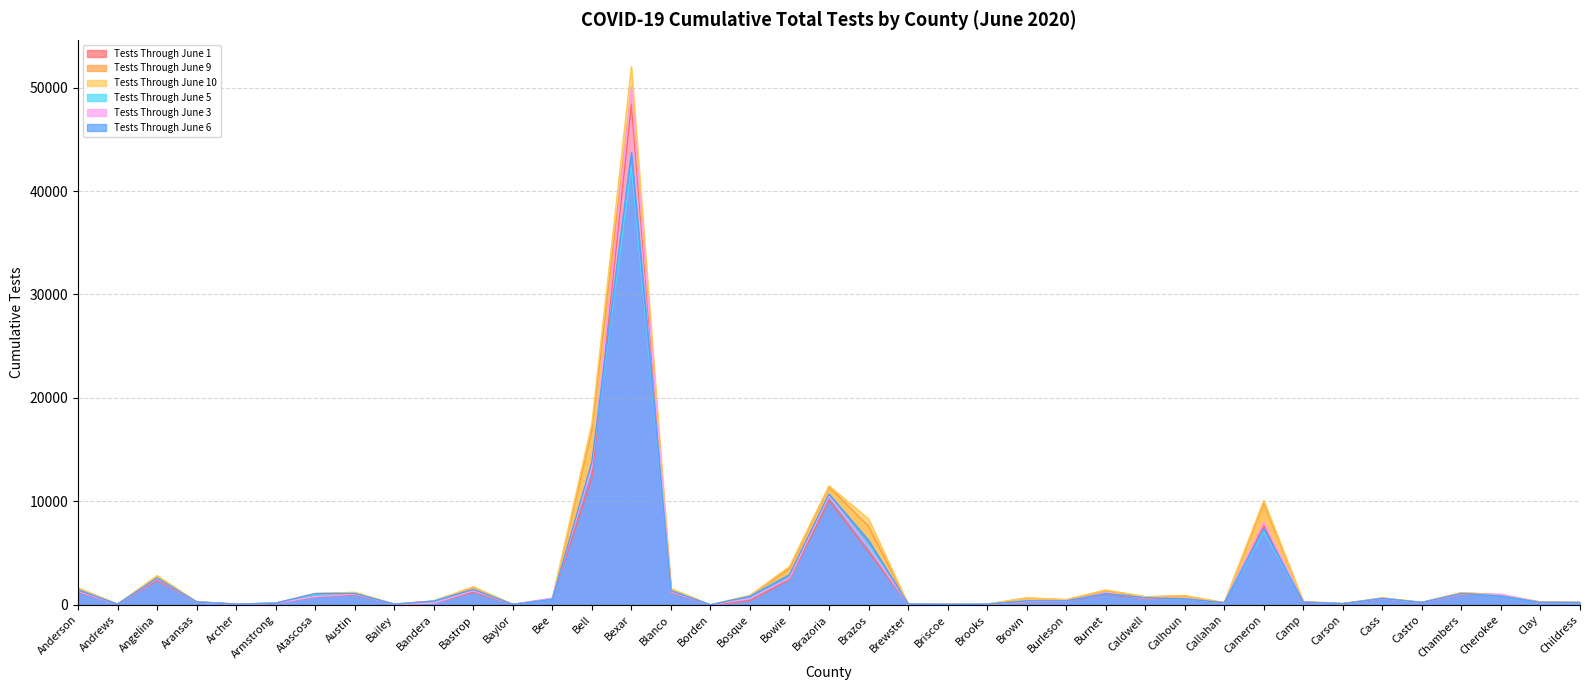

What is the difference between the maximum and minimum values in the Tests Through June 10 series?

52013